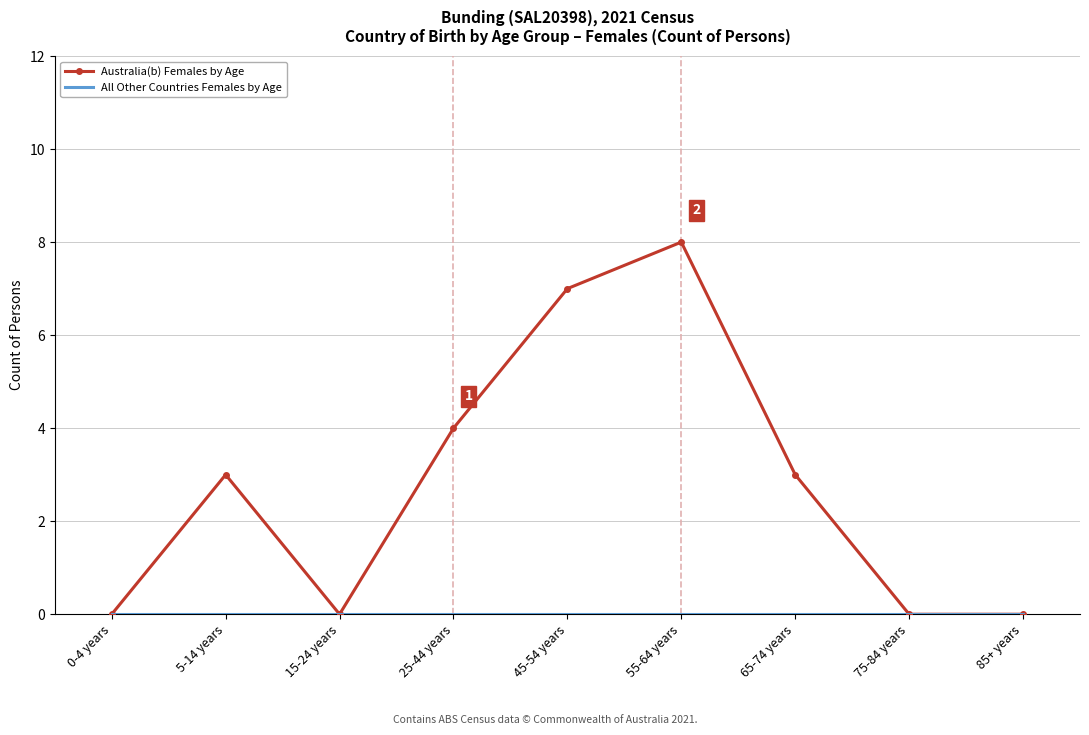

What position from the left is 0-4 years?

1